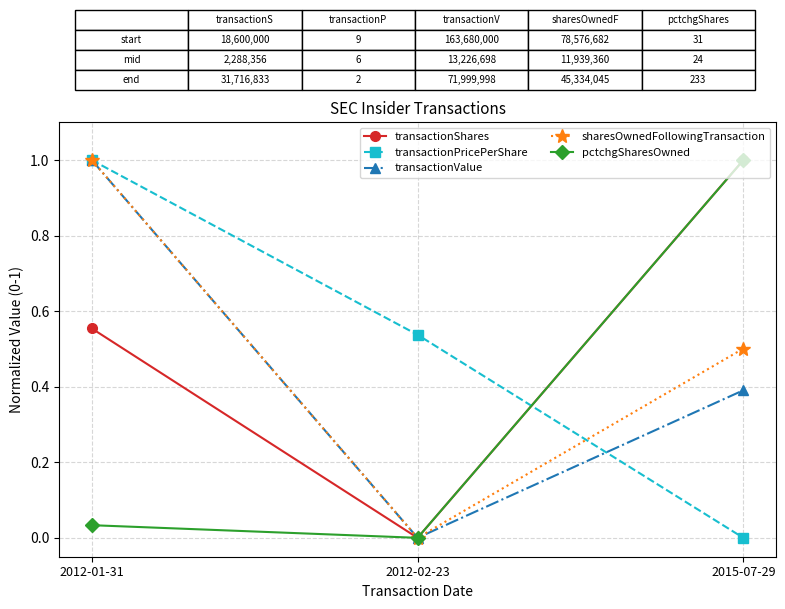

Rank the categories by pctchgSharesOwned value from lowest to highest.

2012-02-23, 2012-01-31, 2015-07-29